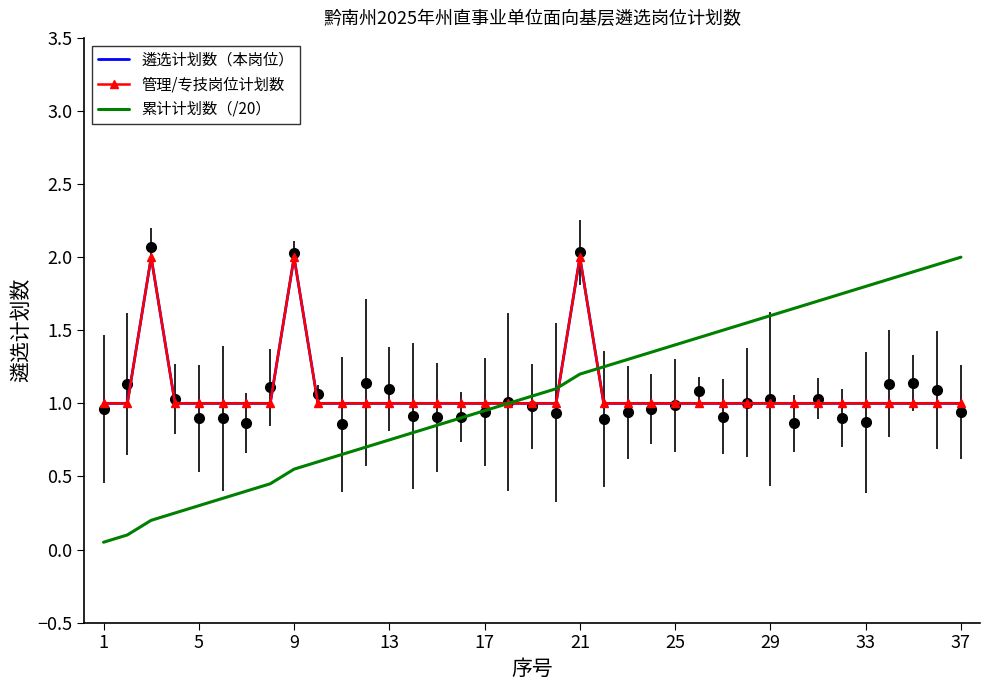

Reading right to left, what are all the values shown in this chart?

遴选计划数（本岗位）: 1.0	1.0	1.0	1.0	1.0	1.0	1.0	1.0	1.0	1.0	1.0	1.0	1.0	1.0	1.0	1.0	2.0	1.0	1.0	1.0	1.0	1.0	1.0	1.0	1.0	1.0	1.0	1.0	2.0	1.0	1.0	1.0	1.0	1.0	2.0	1.0	1.0
管理/专技岗位计划数: 1.0	1.0	1.0	1.0	1.0	1.0	1.0	1.0	1.0	1.0	1.0	1.0	1.0	1.0	1.0	1.0	2.0	1.0	1.0	1.0	1.0	1.0	1.0	1.0	1.0	1.0	1.0	1.0	2.0	1.0	1.0	1.0	1.0	1.0	2.0	1.0	1.0
累计计划数（/20）: 2.0	1.9	1.9	1.9	1.8	1.8	1.7	1.6	1.6	1.6	1.5	1.4	1.4	1.4	1.3	1.2	1.2	1.1	1.1	1.0	0.9	0.9	0.8	0.8	0.8	0.7	0.7	0.6	0.6	0.5	0.4	0.3	0.3	0.2	0.2	0.1	0.1